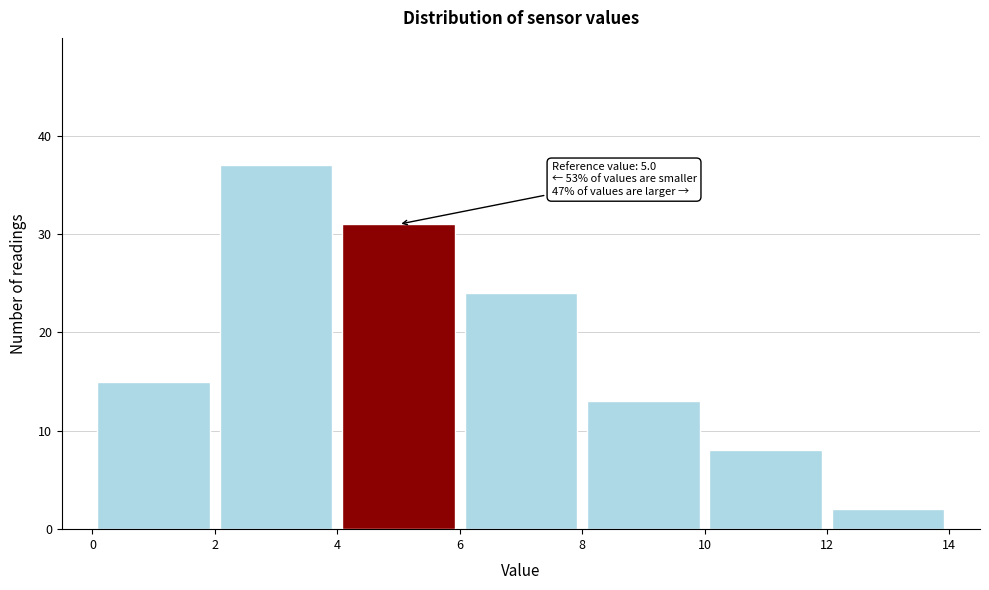

Over which range of the x-axis is the bar tallest?

2 to 4